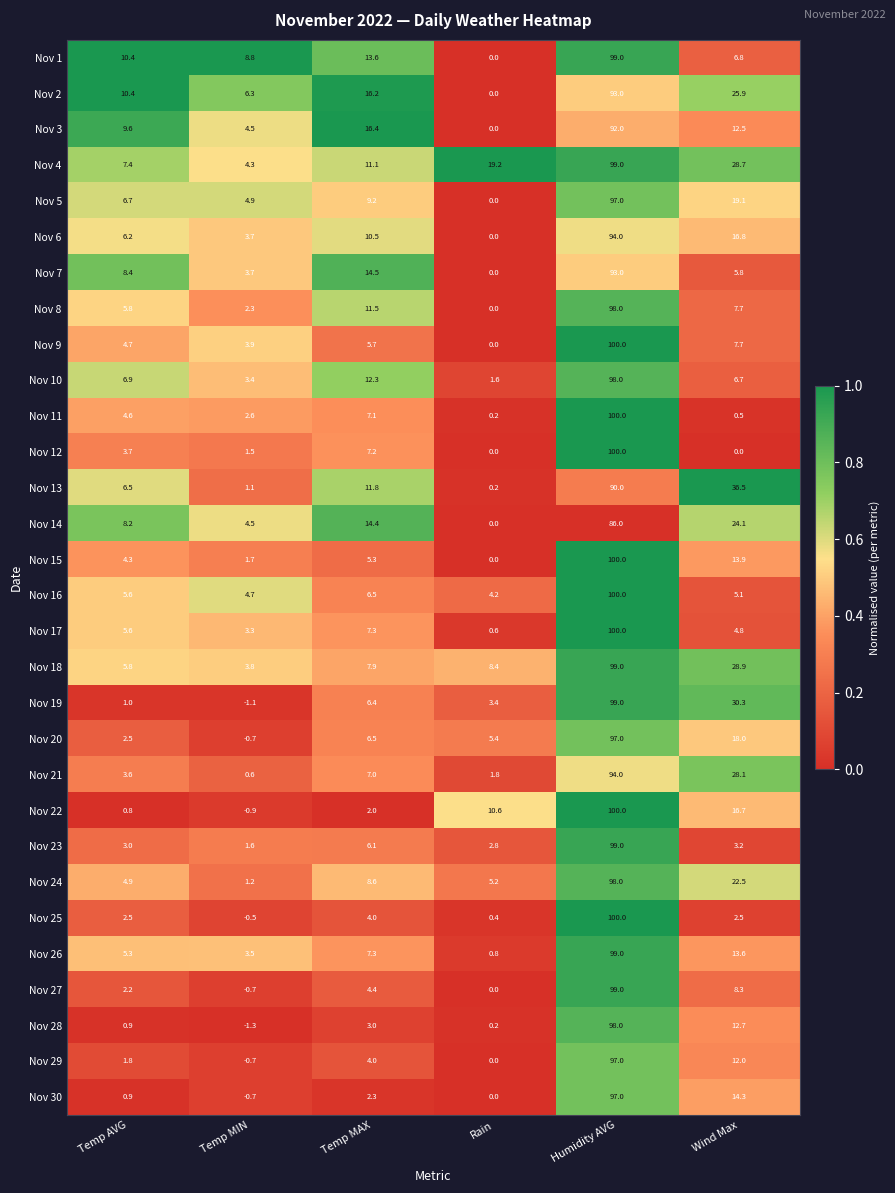

What is the spread (max minus min) of values at Wind Max?

36.5